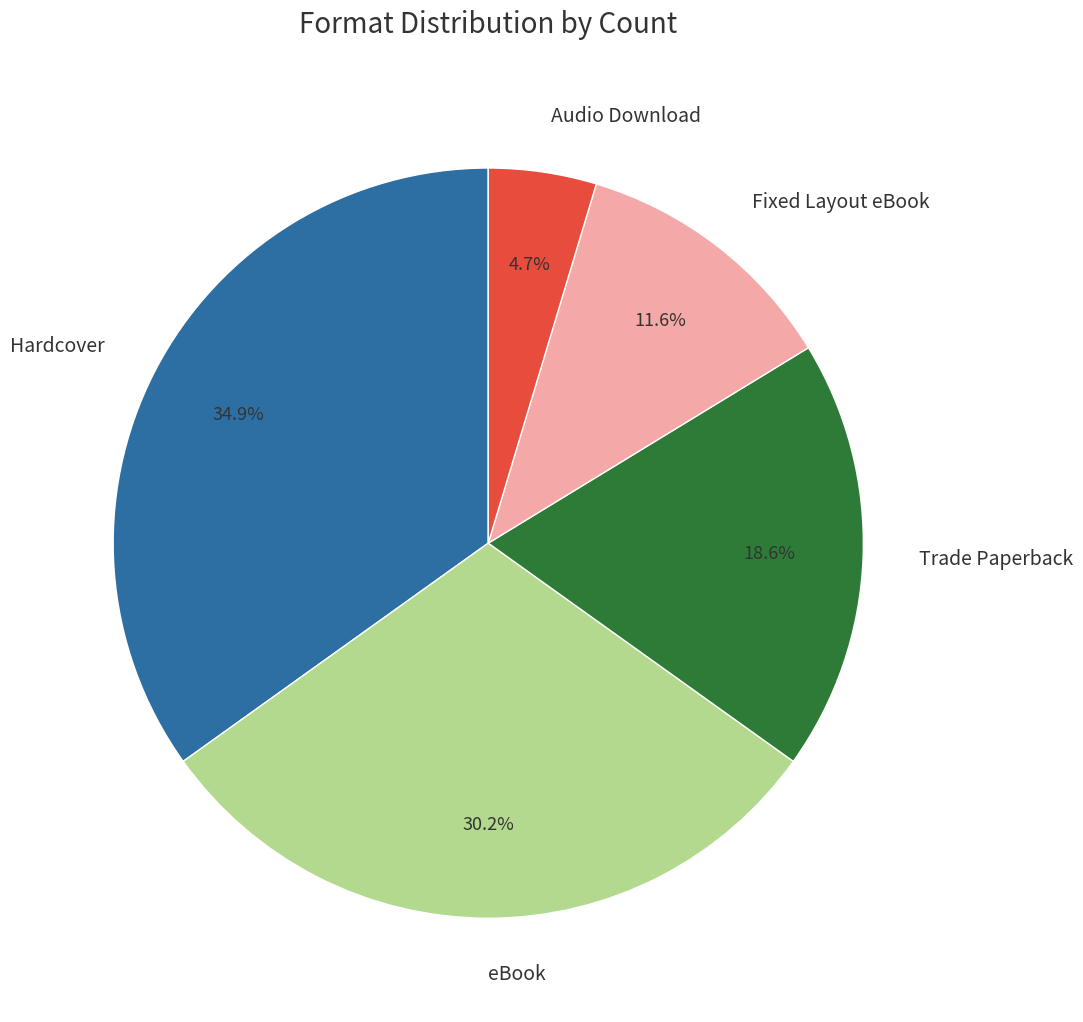

Approximately how many times larger is the value at Hardcover compared to eBook?

1.2